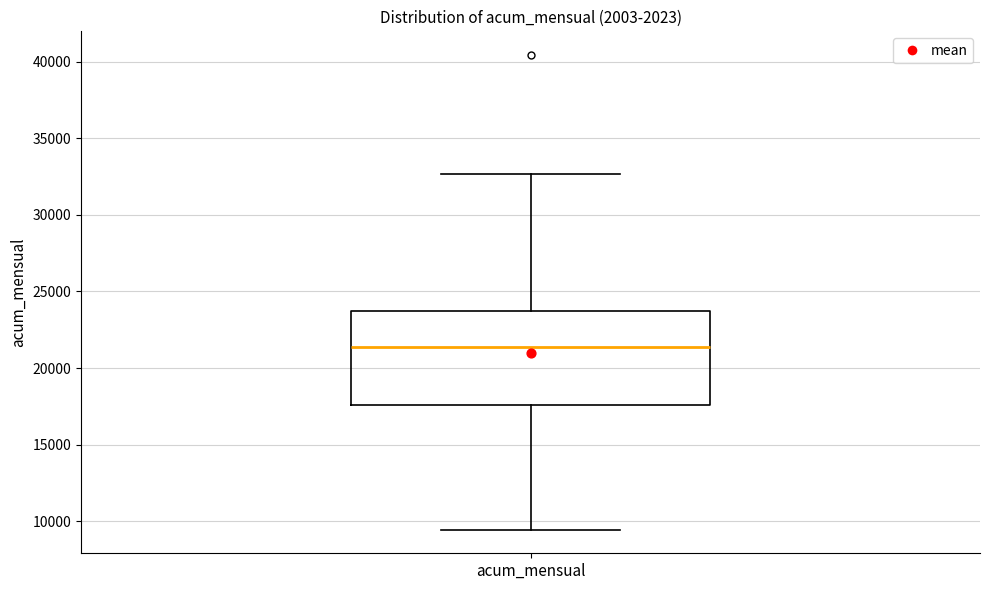

Where does the median line of the box for acum_mensual sit on the y-axis? The values are not printed on the chart, so give them approximately, as read against the axis.

21500